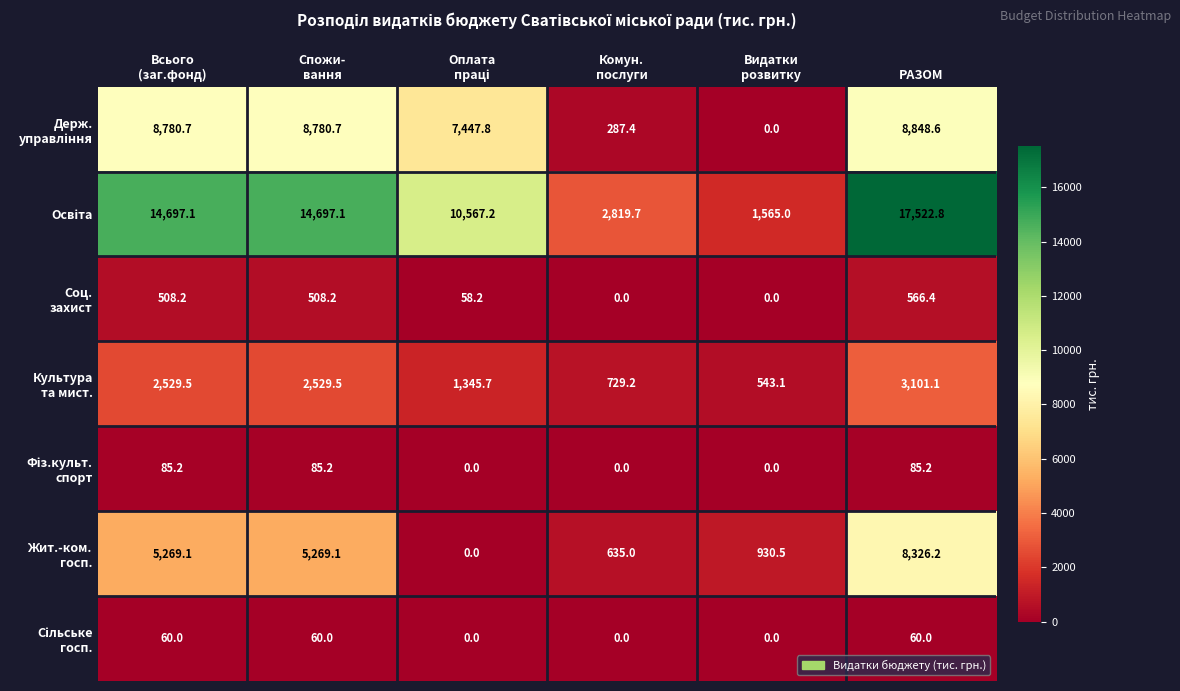

At how many categories does at least one series exceed 7273?

4